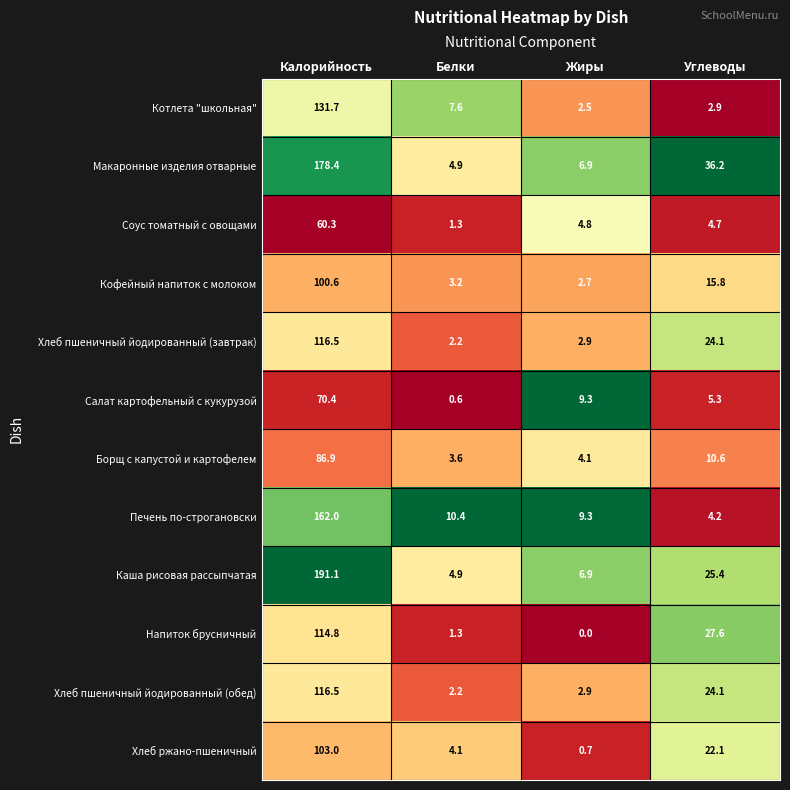

At which category is the sum across all series the highest?

Калорийность